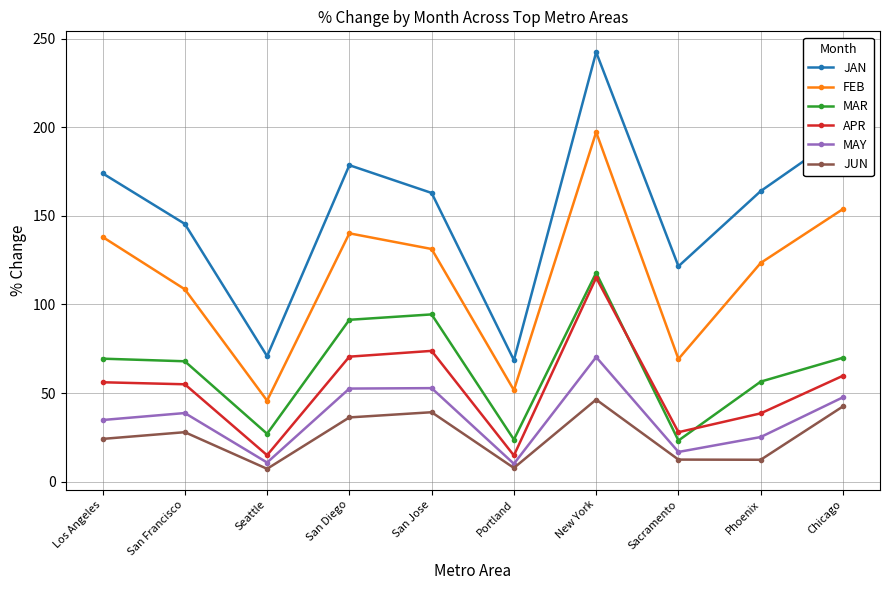

True or false: APR and FEB intersect in this chart.

False